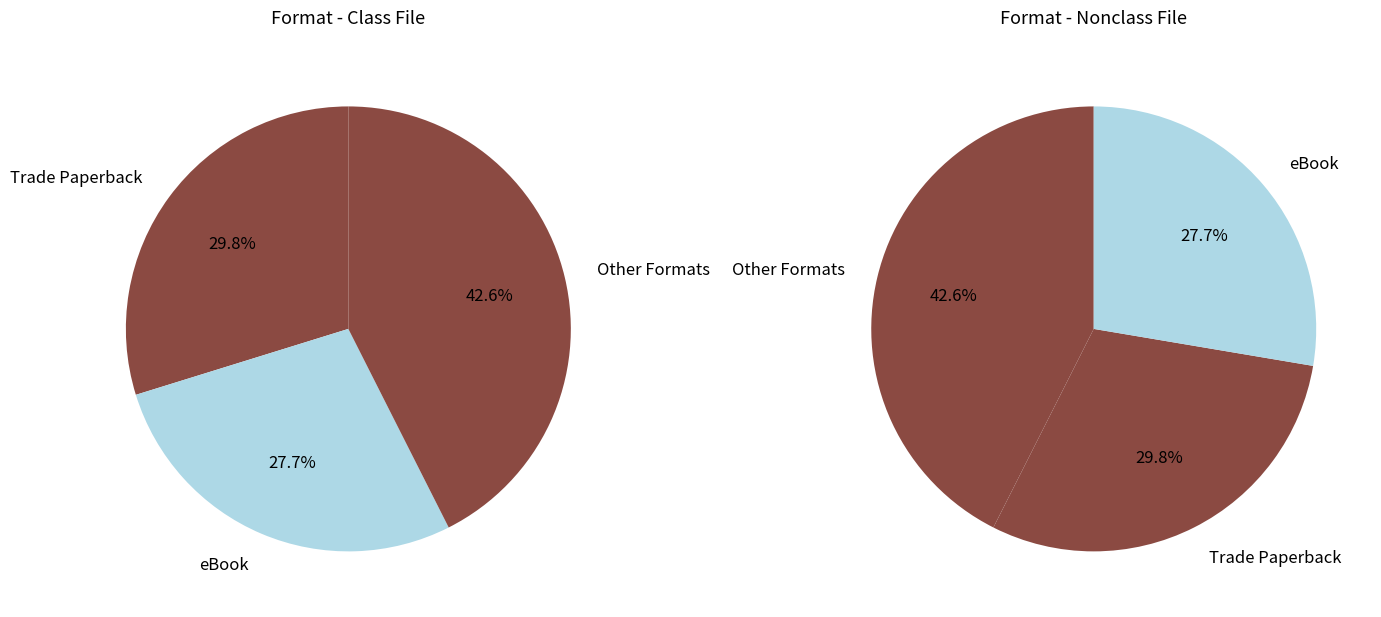

The Compact Disk slice represents 12% of the pie. True or false?

False